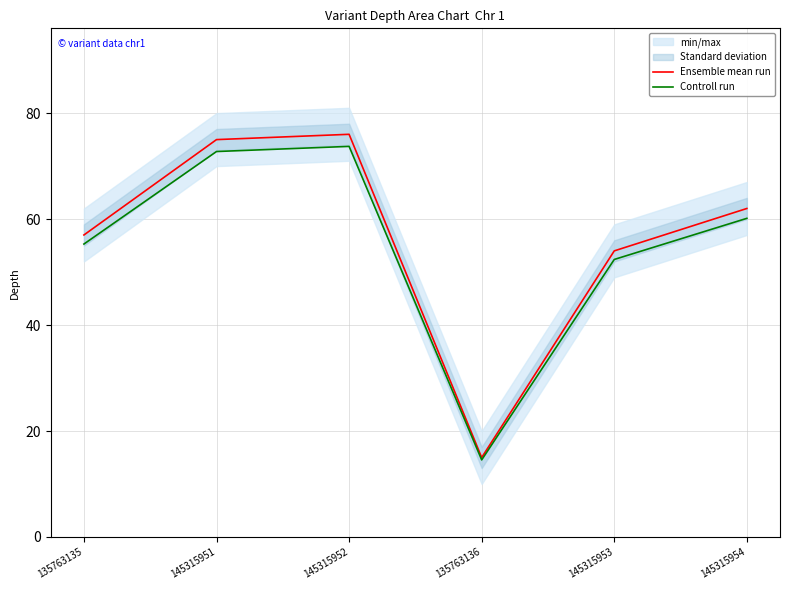

Which has a higher value, 145315951 or 135763135?

145315951